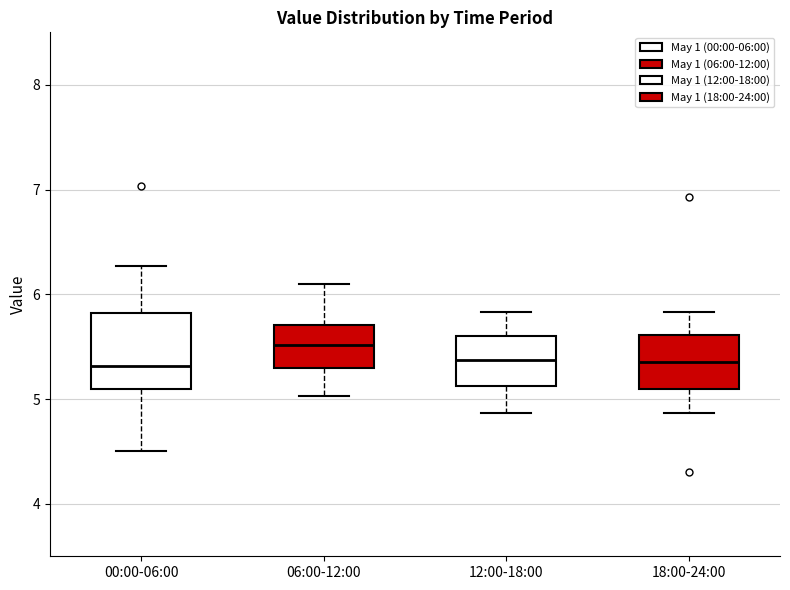

Reading left to right, read every box against the y-axis: the position of its median line, the range the box covers, and the ends of its whiskers. The values are not printed on the chart, so give them approximately, as read against the axis.

00:00-06:00: median 5.3, box 5.1 to 5.8, whiskers 4.5 to 6.3
06:00-12:00: median 5.5, box 5.3 to 5.7, whiskers 5.0 to 6.1
12:00-18:00: median 5.4, box 5.1 to 5.6, whiskers 4.9 to 5.8
18:00-24:00: median 5.4, box 5.1 to 5.6, whiskers 4.9 to 5.8